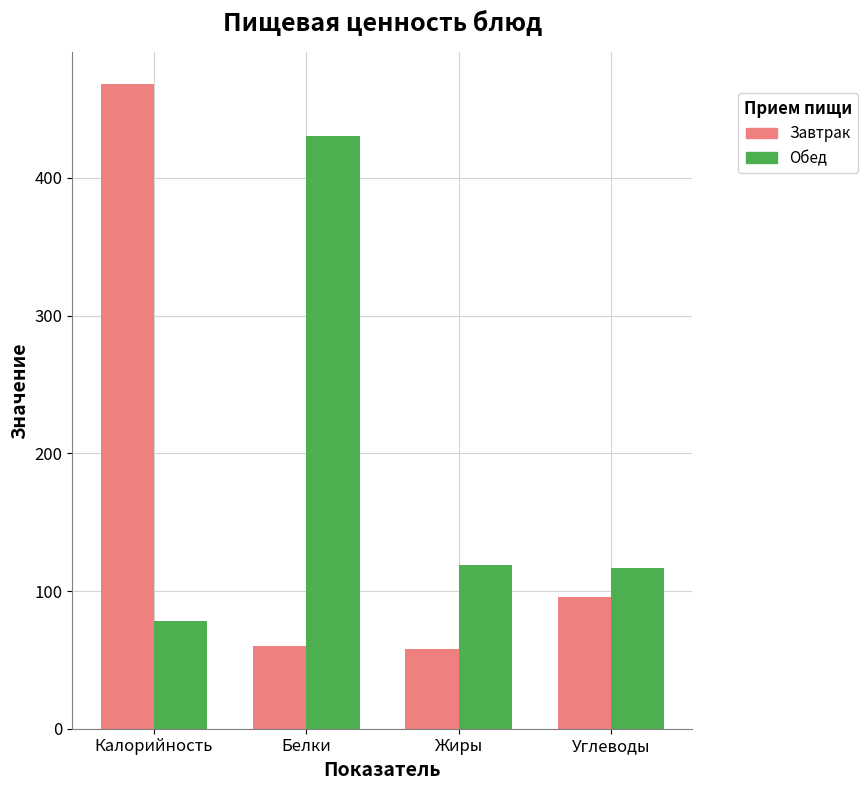

List the series in order of their peak value, highest first.

Завтрак, Обед